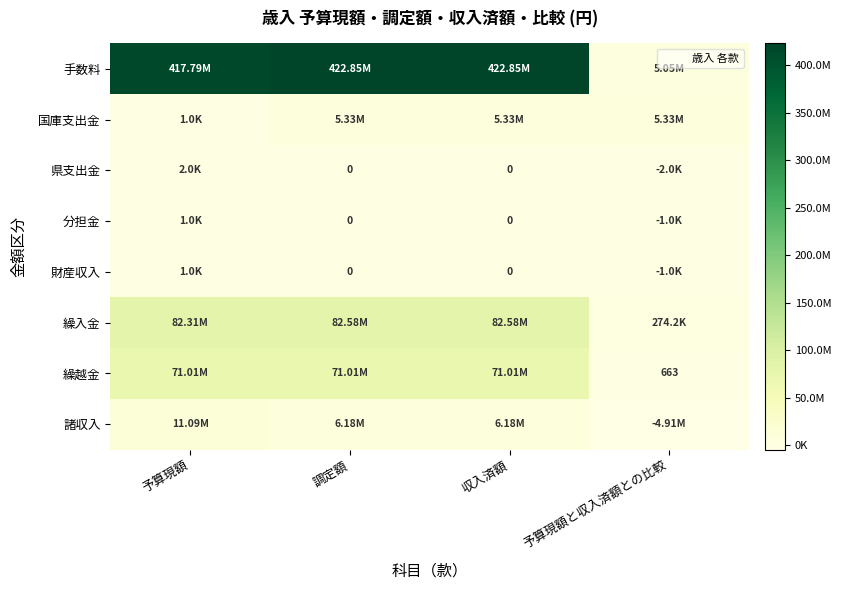

What is the difference between the 財産収入 values at 予算現額 and 調定額?

1000